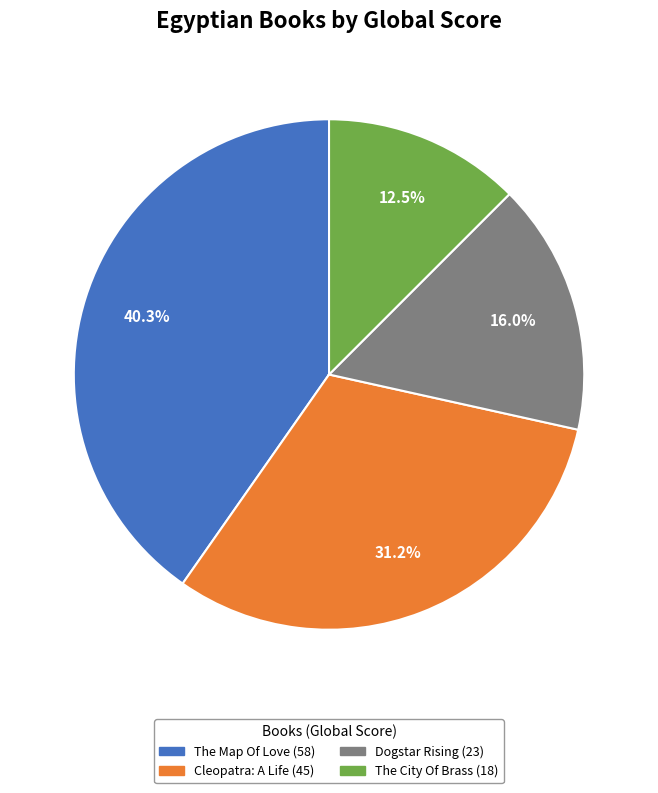

To the nearest percent, what portion does Dogstar Rising represent?

16%